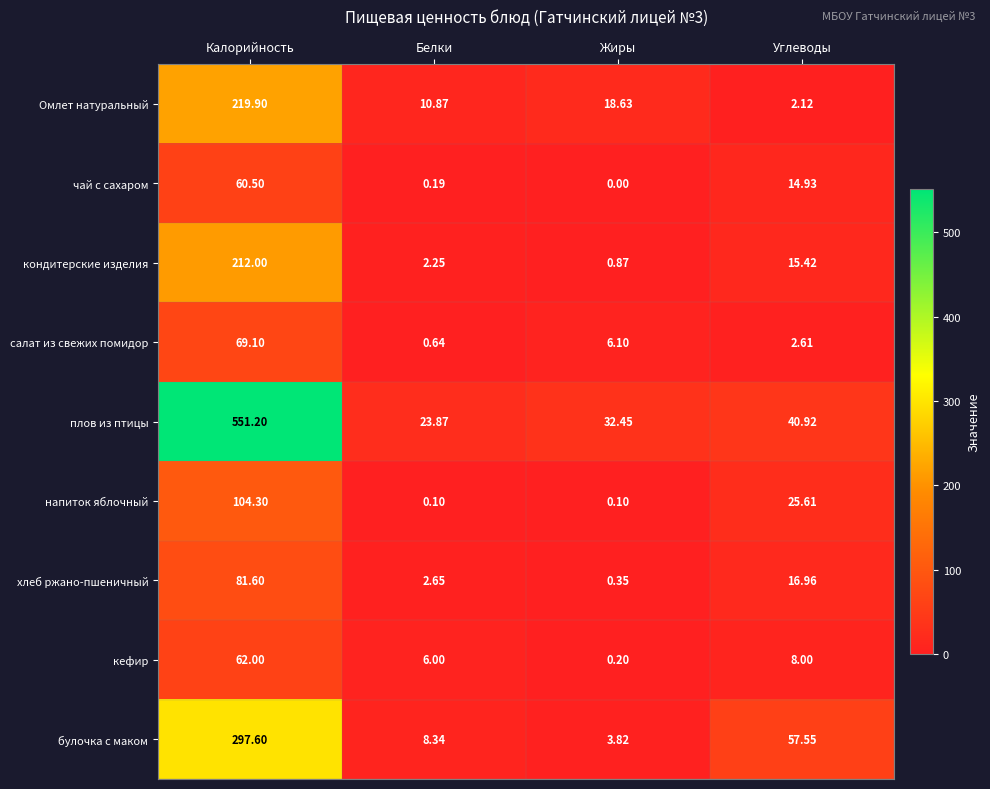

At which label does хлеб ржано-пшеничный first exceed 16?

Калорийность